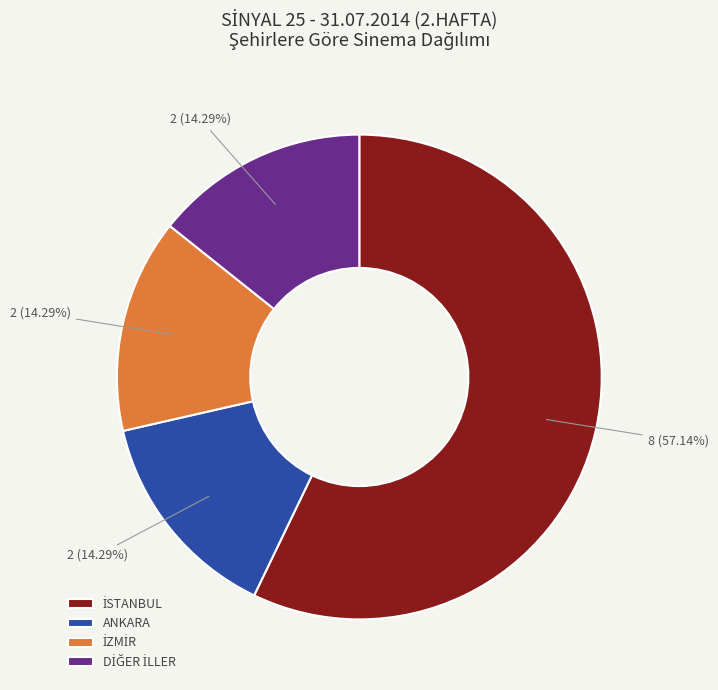

Is there any slice that represents more than half of the pie?

Yes